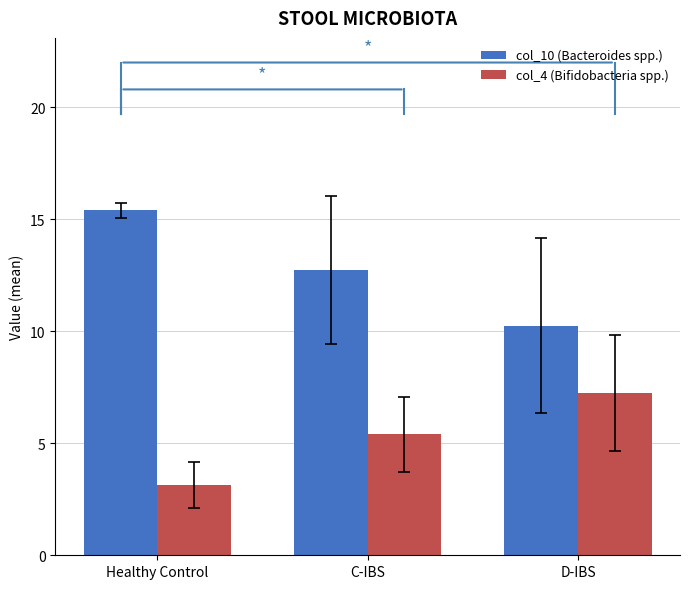

How many data points in col_4 (Bifidobacteria spp.) are less than 5?

1